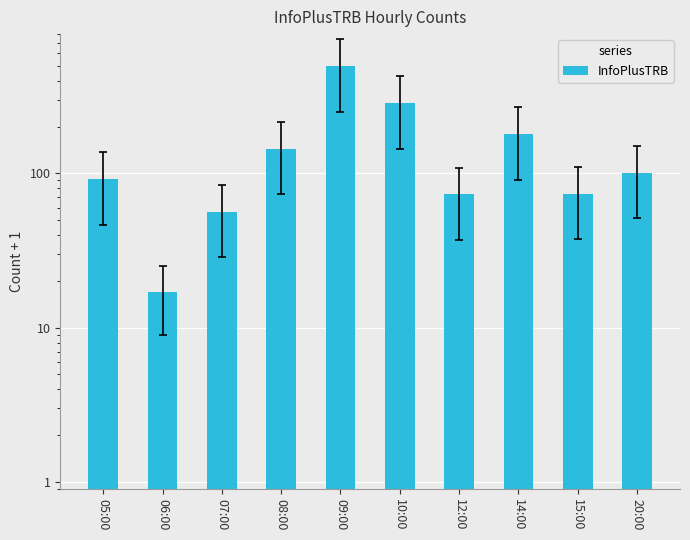

What position from the left is 07:00?

3